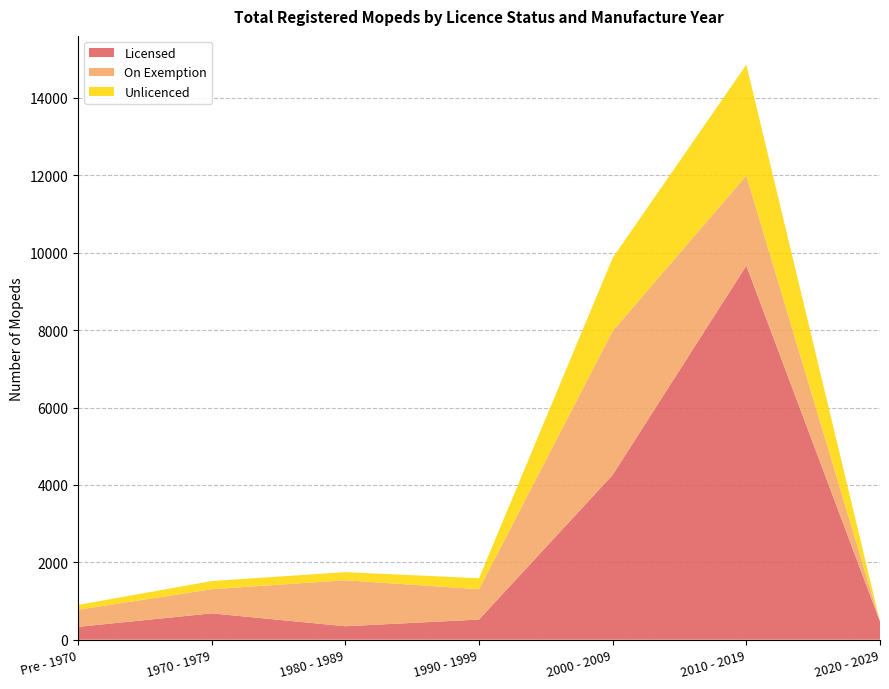

Reading left to right, transcribe all the data shown in this chart.

Licensed: Pre - 1970=332	1970 - 1979=681	1980 - 1989=348	1990 - 1999=521	2000 - 2009=4261	2010 - 2019=9667	2020 - 2029=473
On Exemption: Pre - 1970=442	1970 - 1979=624	1980 - 1989=1189	1990 - 1999=784	2000 - 2009=3719	2010 - 2019=2329	2020 - 2029=0
Unlicenced: Pre - 1970=125	1970 - 1979=211	1980 - 1989=209	1990 - 1999=284	2000 - 2009=1888	2010 - 2019=2866	2020 - 2029=0